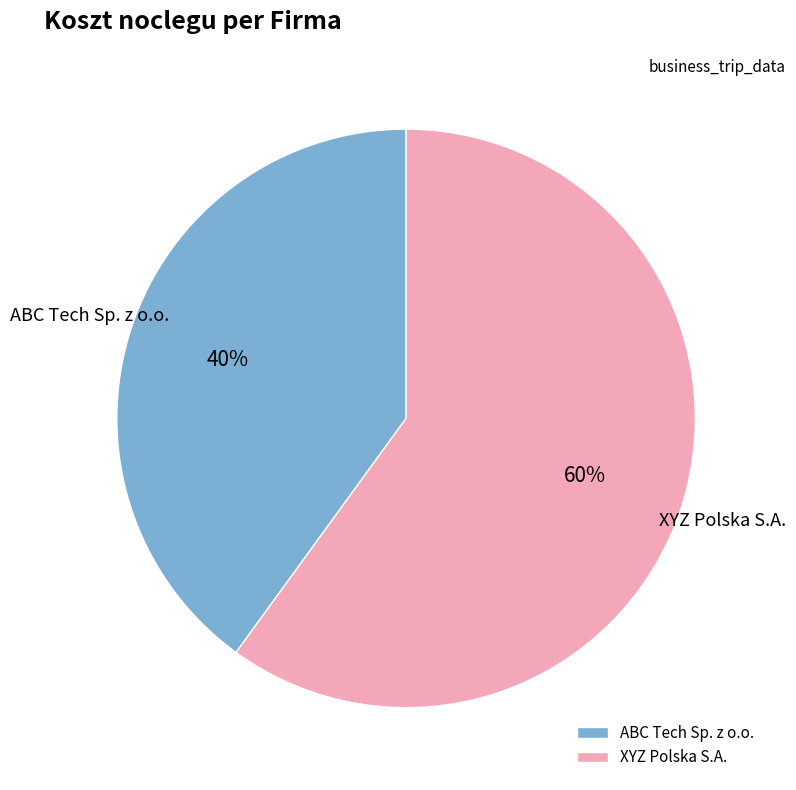

True or false: ABC Tech Sp. z o.o. accounts for 99% of the total.

False